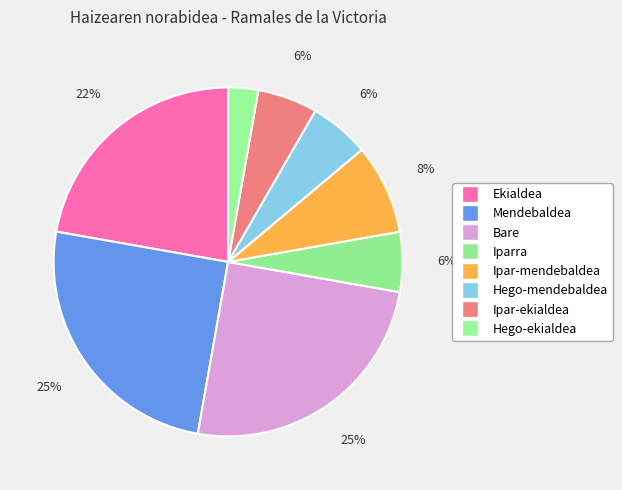

What percentage is the Hego-mendebaldea slice, to the nearest percent?

6%